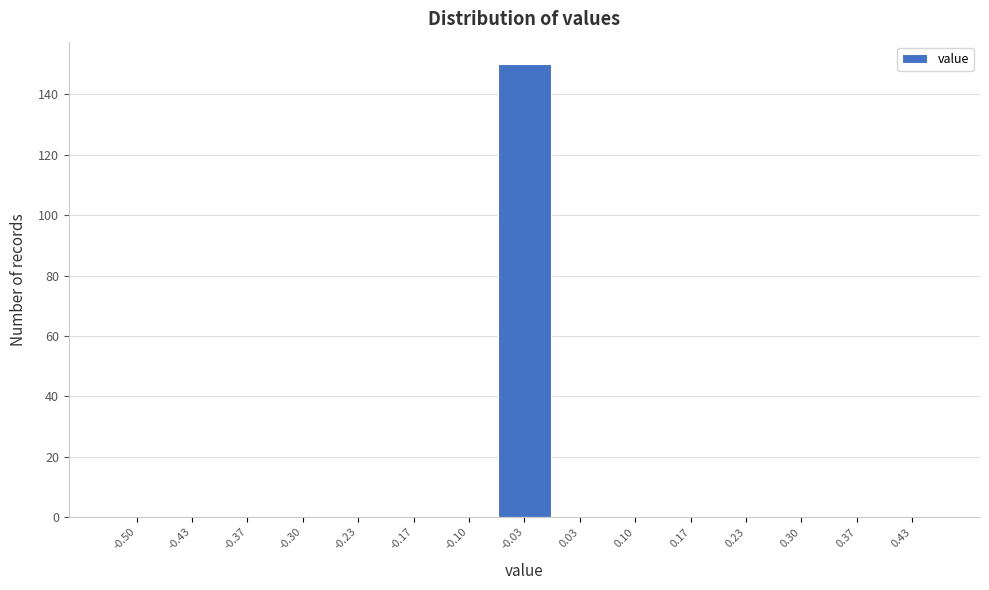

Reading left to right, transcribe all the data shown in this chart.

-0.50=0	-0.43=0	-0.37=0	-0.30=0	-0.23=0	-0.17=0	-0.10=0	-0.03=150	0.03=0	0.10=0	0.17=0	0.23=0	0.30=0	0.37=0	0.43=0